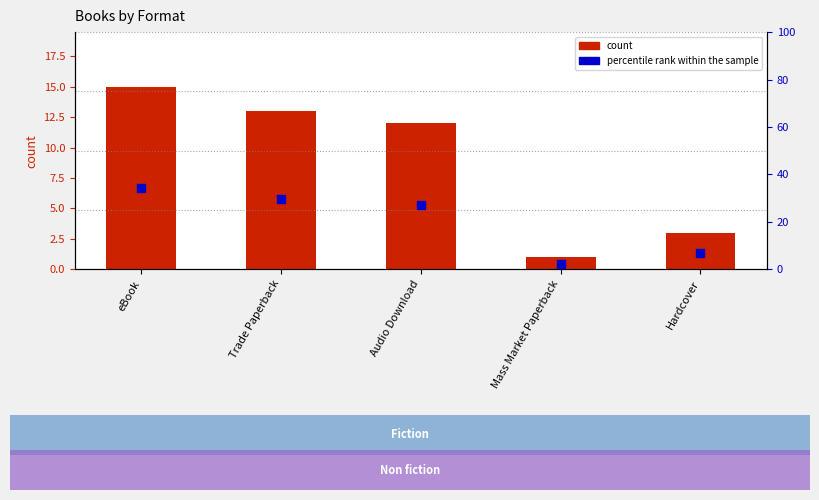

Which series has the largest total across all categories?

percentile rank within the sample